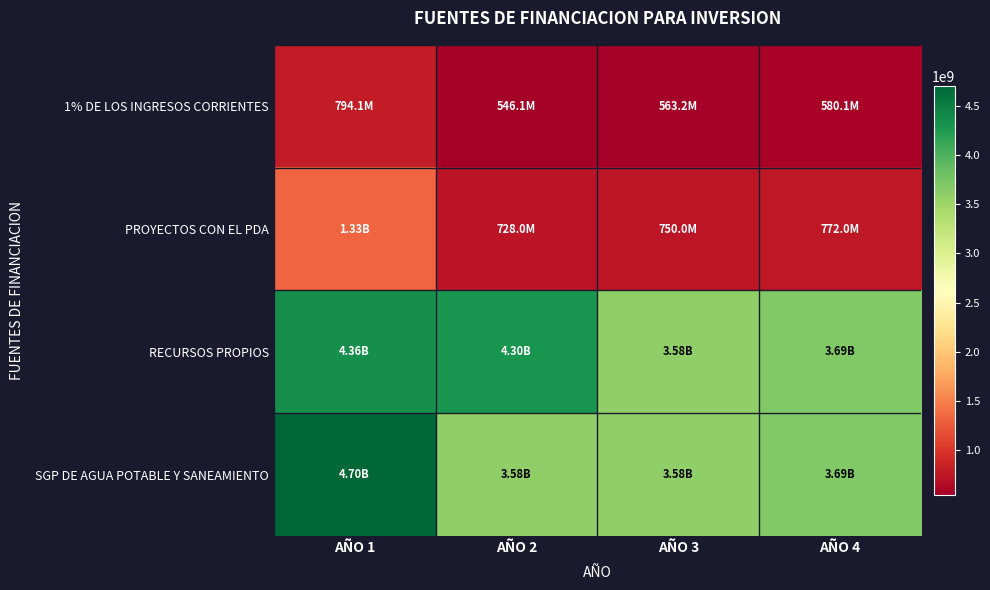

At which category is the sum across all series the highest?

AÑO 1